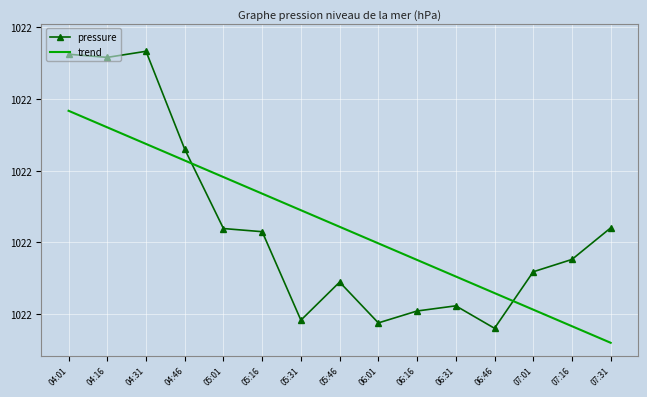

Is it true that trend equals 1022.2 at 04:46?

True